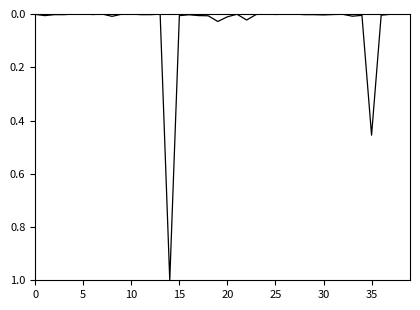

What is the difference between the maximum and minimum values?

1.0